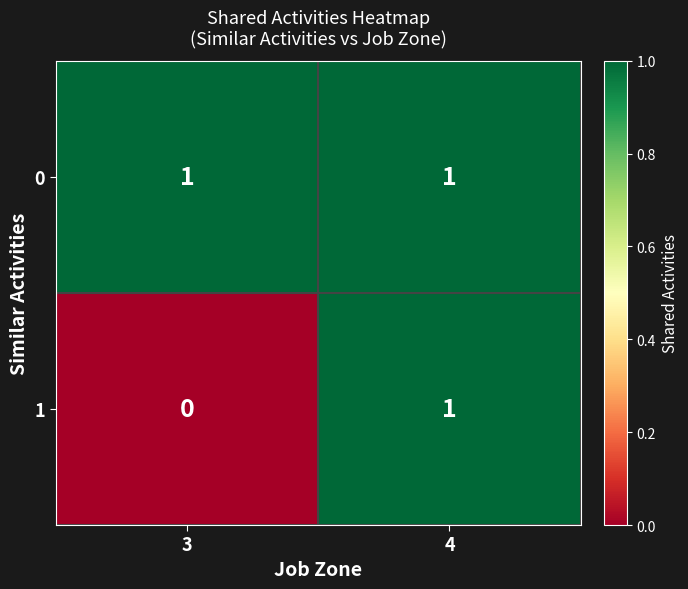

Which category has the lowest value in the 1 series?

3